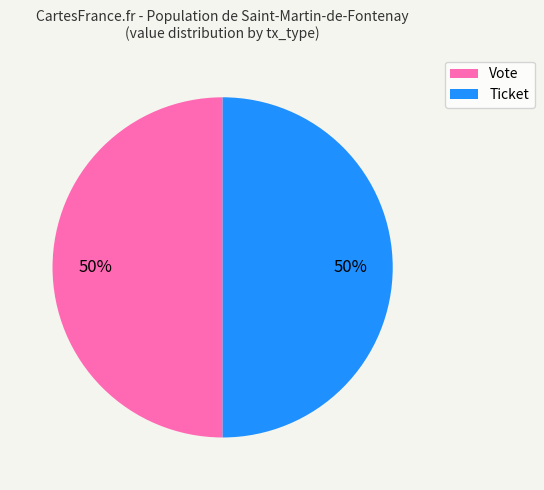

What percentage is the Ticket slice, to the nearest percent?

50%